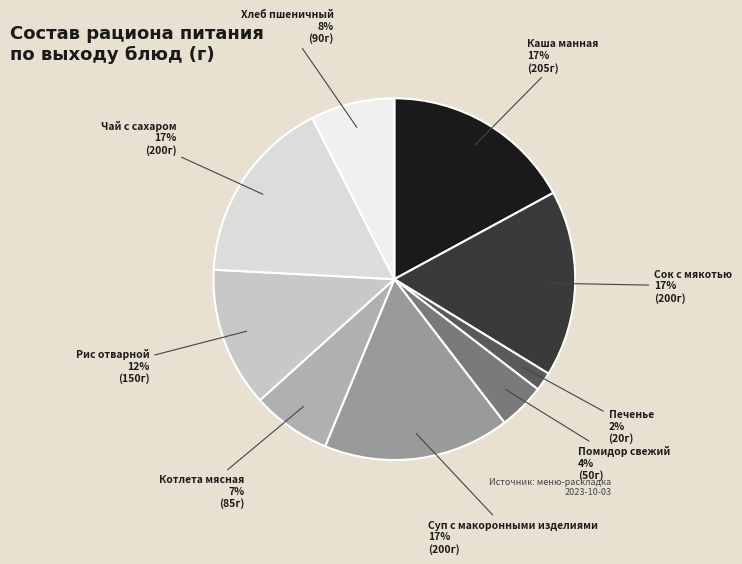

Between Чай с сахаром and Рис отварной, which is larger?

Чай с сахаром